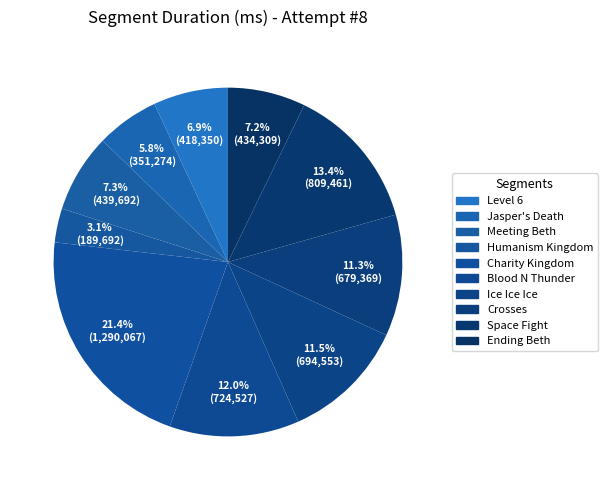

Count the number of slices in the pie.

10